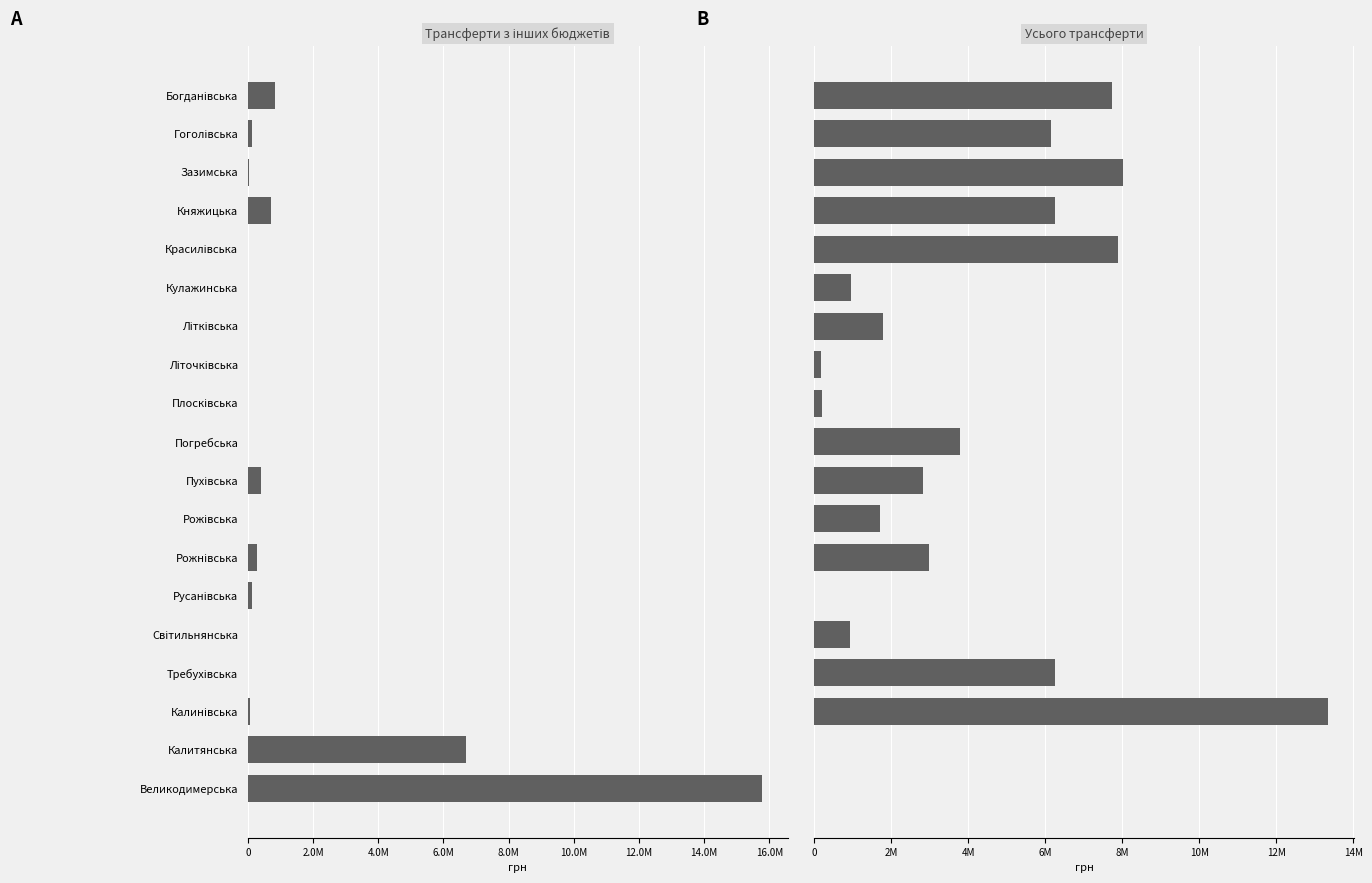

Count the number of categories in the chart.

19